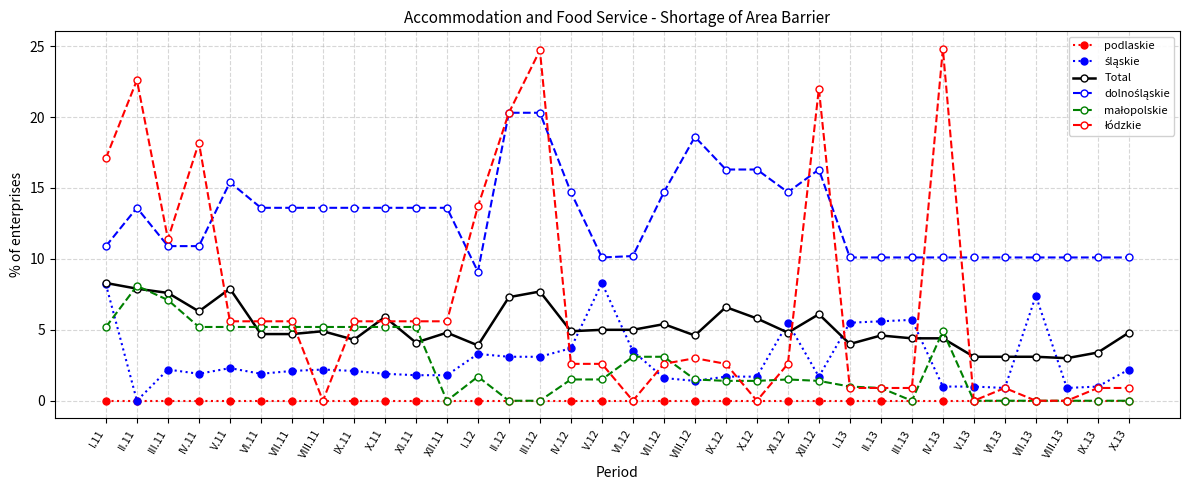

What is the difference between the highest and lowest values at VII.11?

13.6